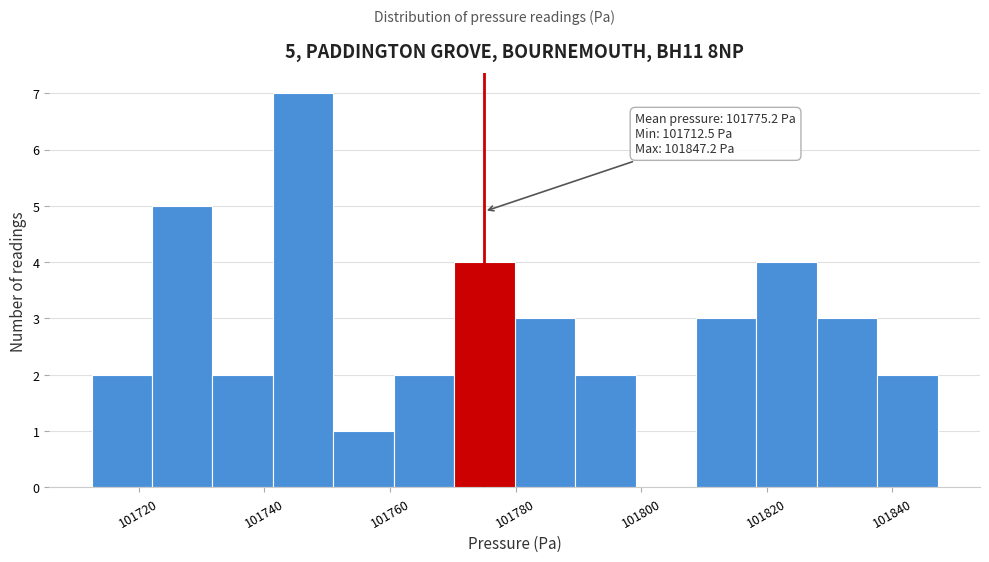

Which range on the x-axis has the tallest bar?

101742 to 101750